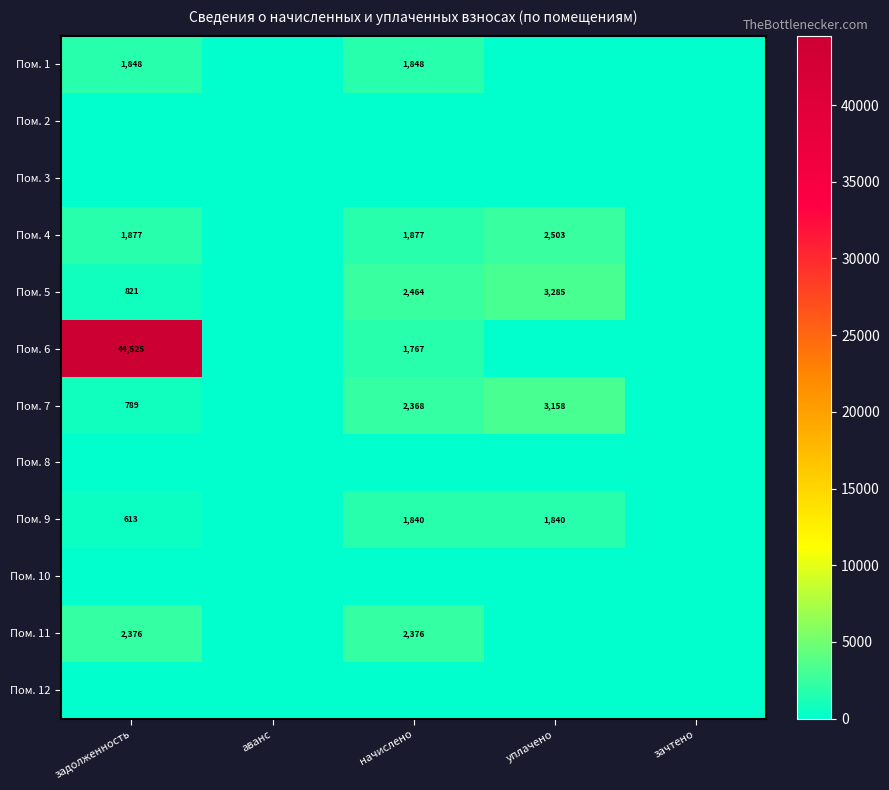

What is the spread (max minus min) of values at уплачено?

3284.7